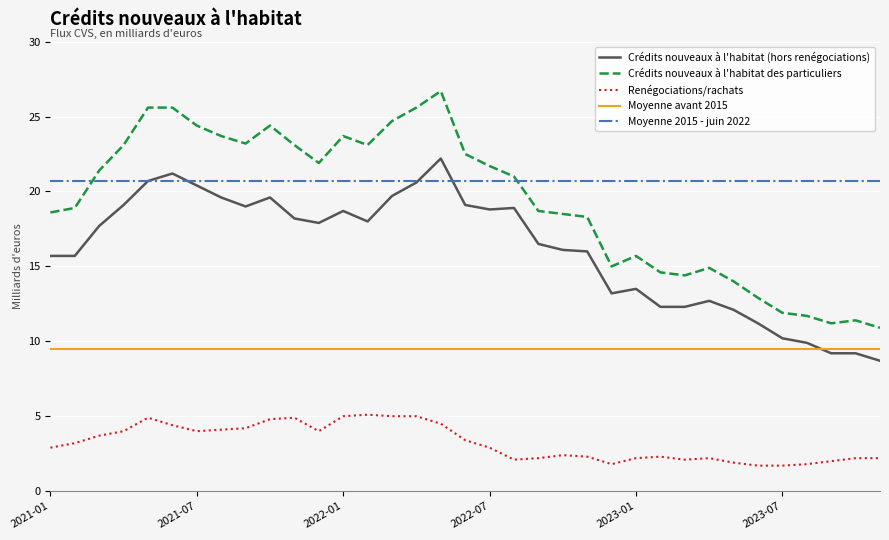

List the series in order of their peak value, highest first.

Crédits nouveaux à l'habitat des particuliers, Crédits nouveaux à l'habitat (hors renégociations), Moyenne 2015 - juin 2022, Moyenne avant 2015, Renégociations/rachats